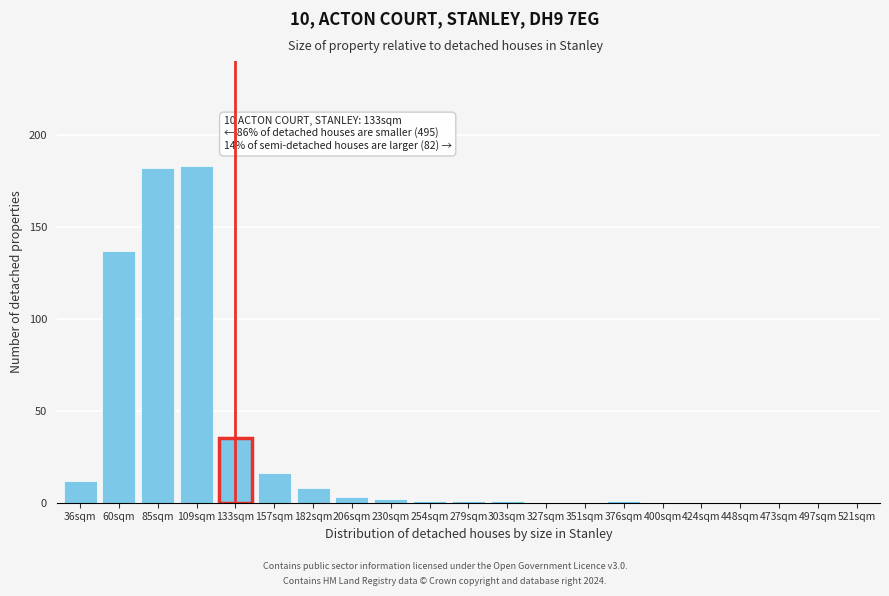

Reading left to right, what are all the values shown in this chart?

36sqm=12	60sqm=137	85sqm=182	109sqm=183	133sqm=35	157sqm=16	182sqm=8	206sqm=3	230sqm=2	254sqm=1	279sqm=1	303sqm=1	327sqm=0	351sqm=0	376sqm=1	400sqm=0	424sqm=0	448sqm=0	473sqm=0	497sqm=0	521sqm=0